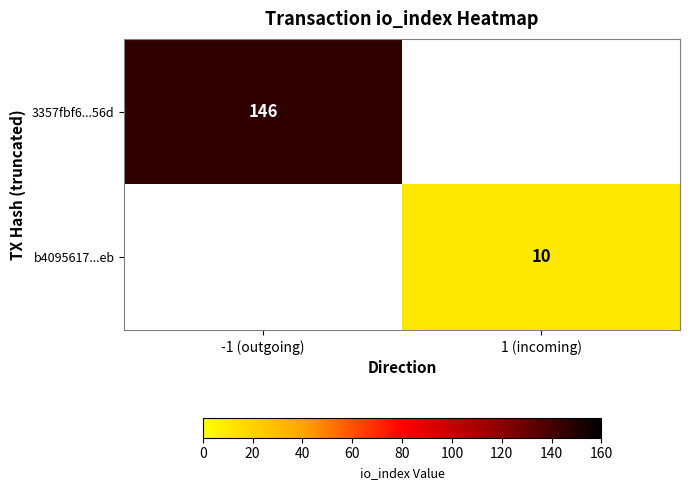

What is the total value across all series at 1 (incoming)?

10